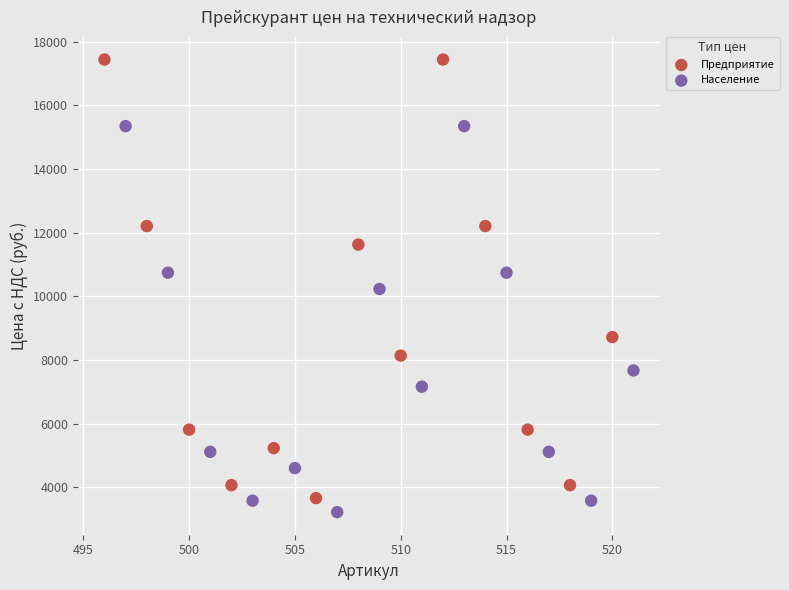

What are all the series names shown in the legend?

Предприятие, Население